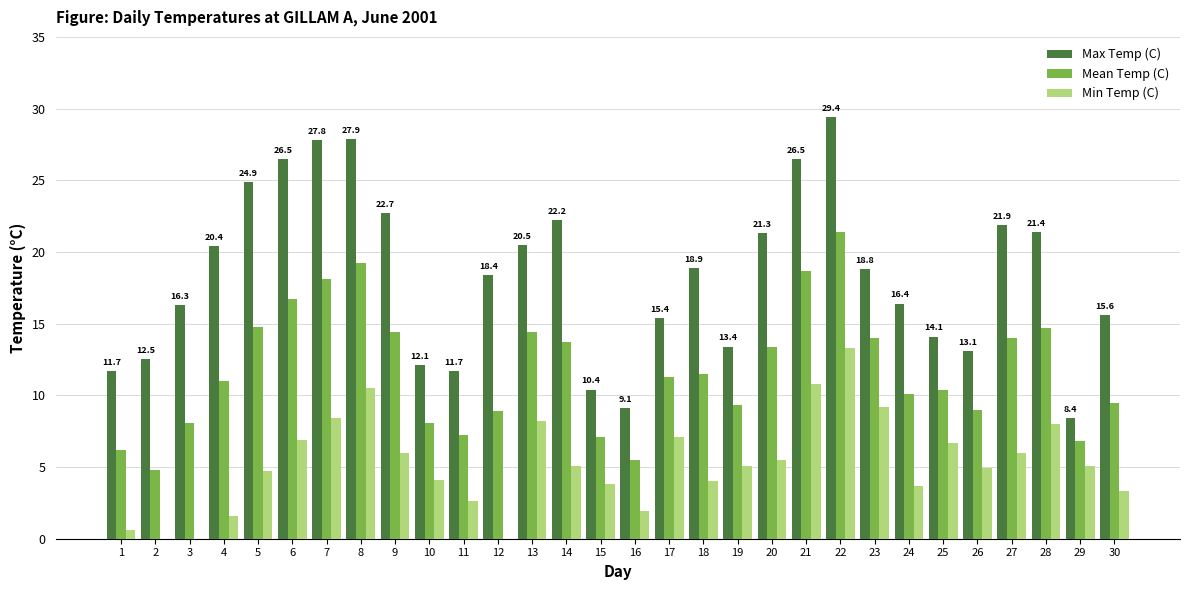

What is the total value across all series at 1?

18.5